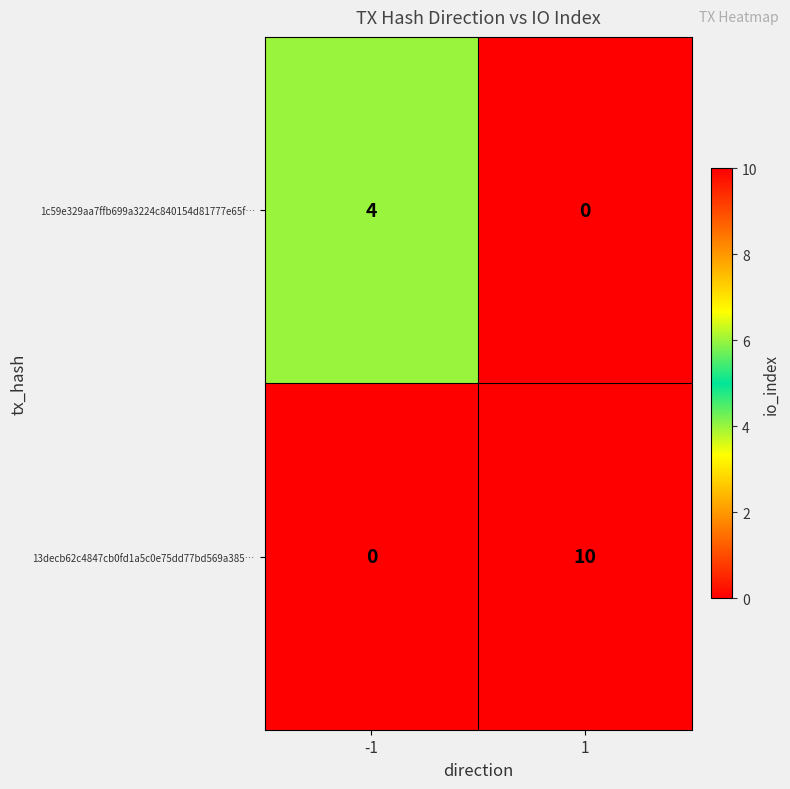

What is the total value across all series at 1?

10